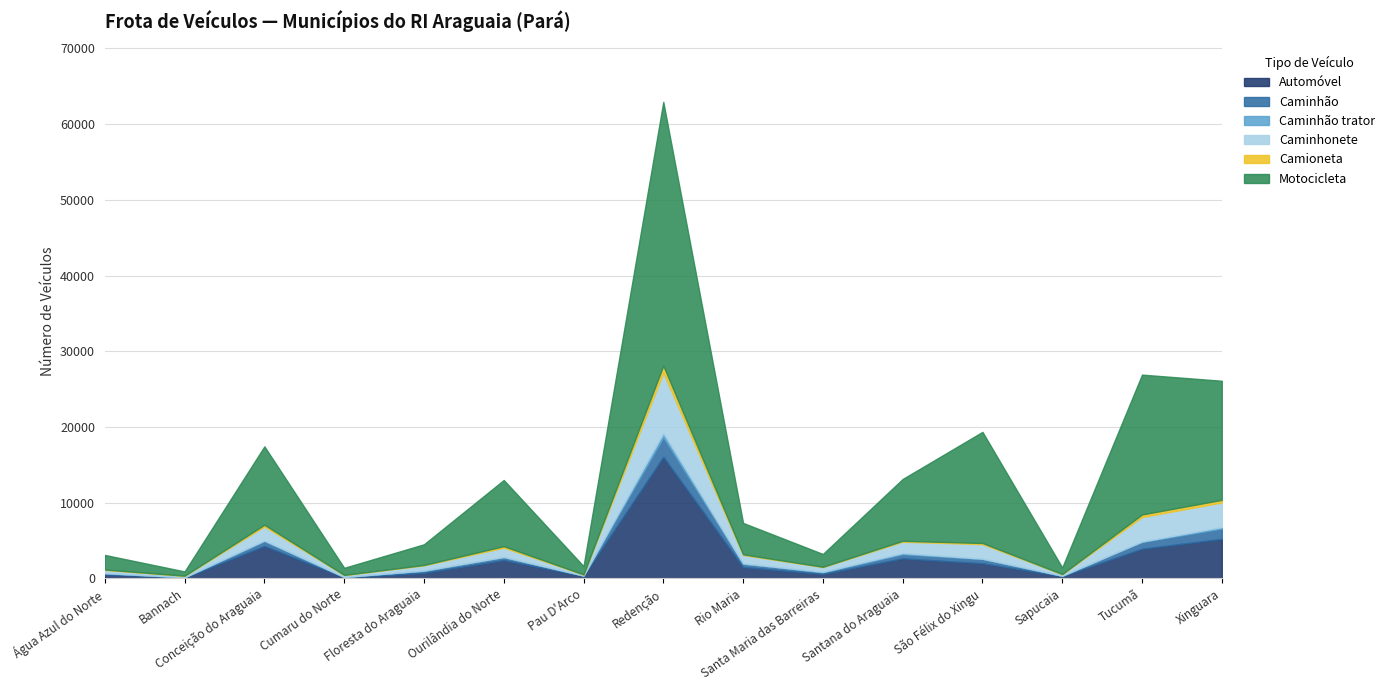

True or false: Camioneta and Caminhão cross at least once.

False